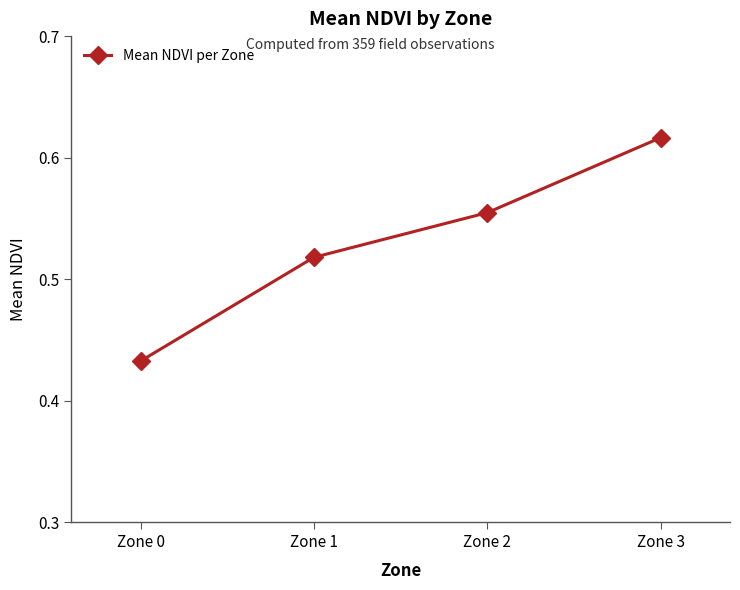

What is the sum of all values?

2.1